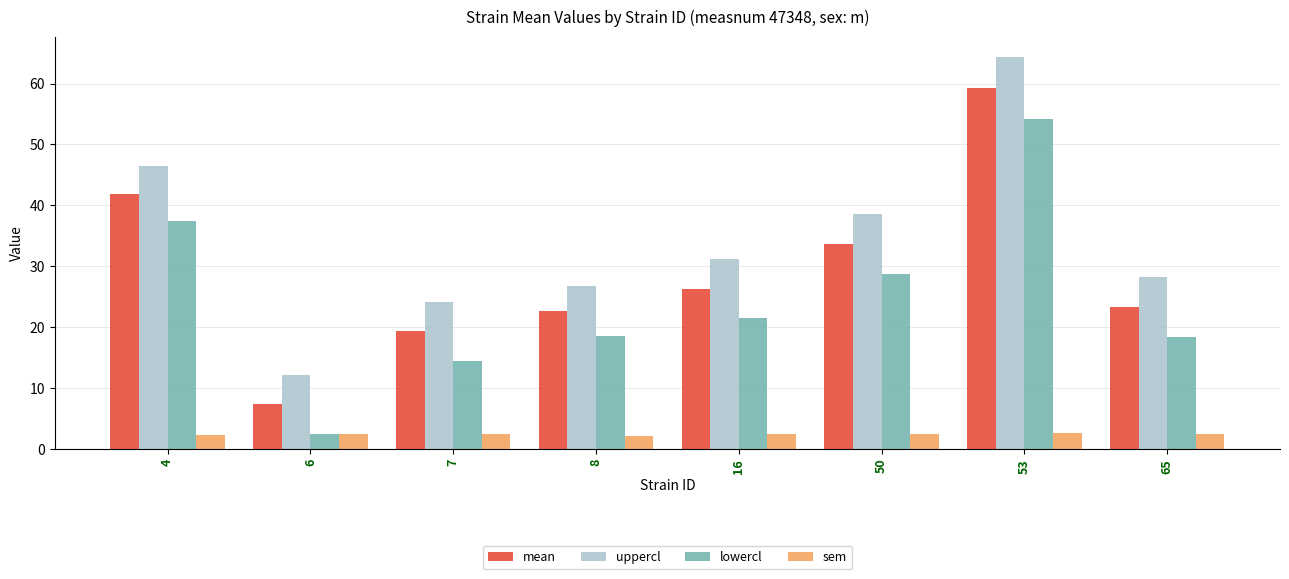

How many bars are there in each group?

4